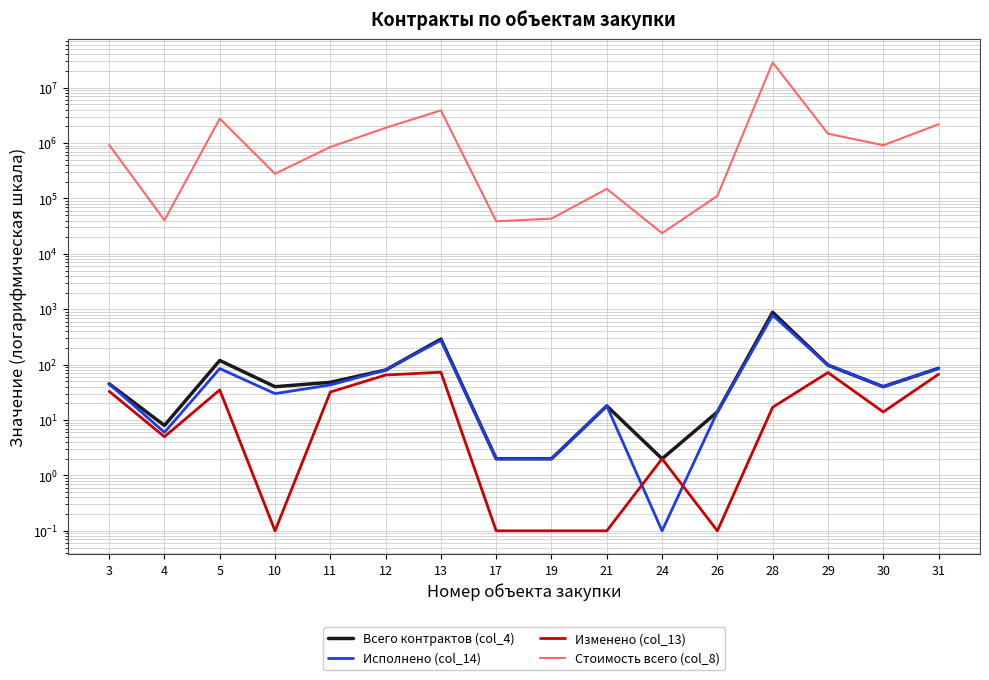

At which label is Стоимость всего (col_8) closest to 14217091?

13